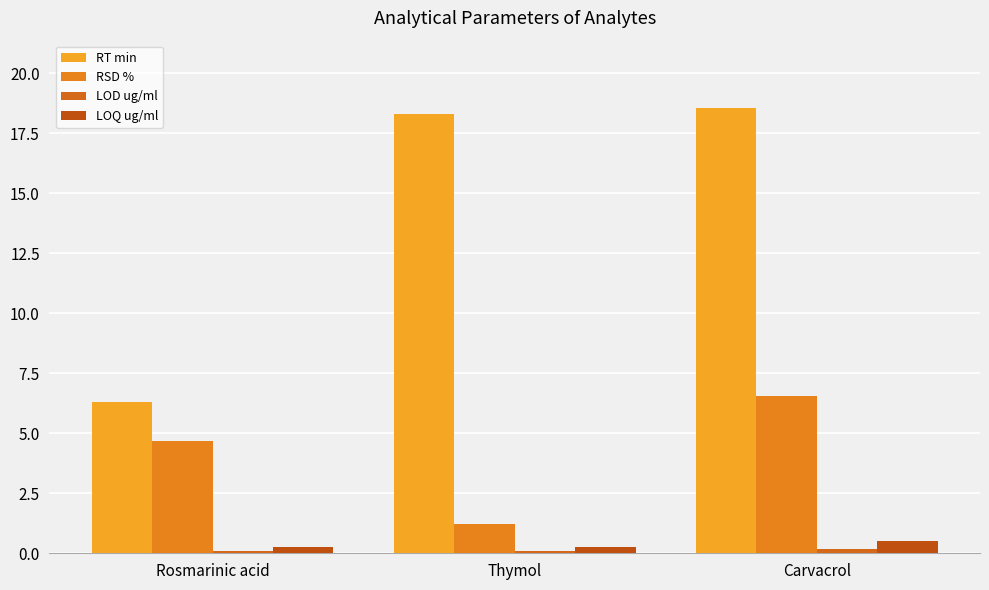

Which series has the largest range (max minus min)?

RT min